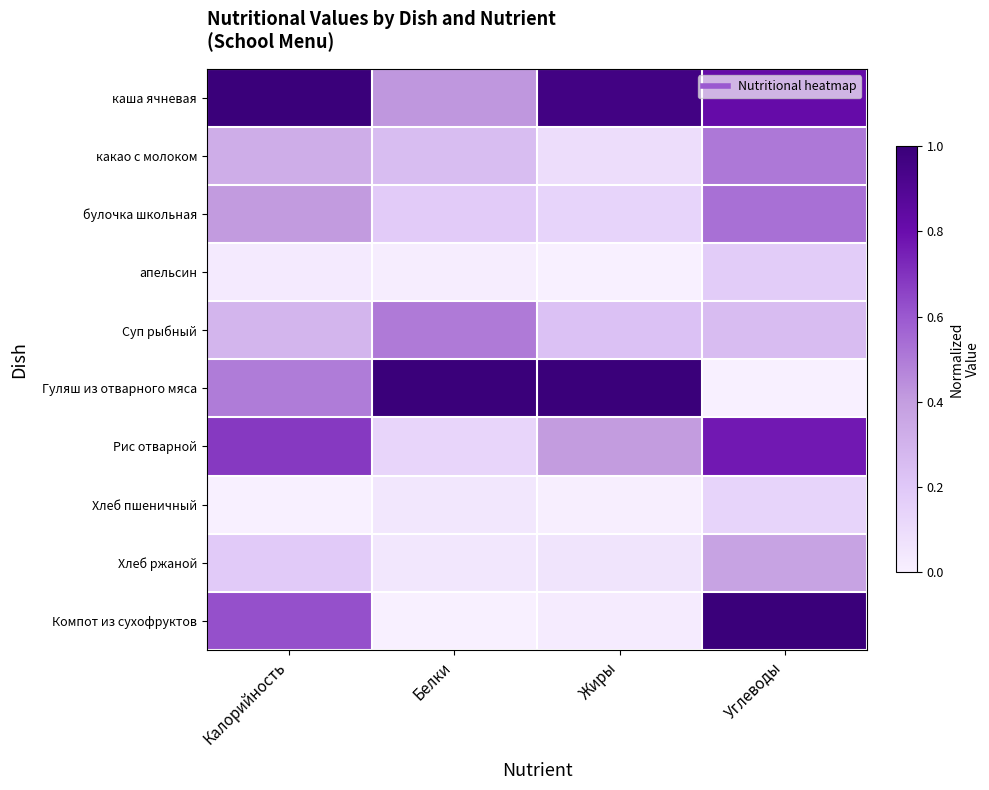

Reading left to right, what are all the values shown in this chart?

каша ячневая: Калорийность=1.0	Белки=0.4	Жиры=1.0	Углеводы=0.8
какао с молоком: Калорийность=0.3	Белки=0.3	Жиры=0.1	Углеводы=0.5
булочка школьная: Калорийность=0.4	Белки=0.2	Жиры=0.1	Углеводы=0.5
апельсин: Калорийность=0.0	Белки=0.0	Жиры=0.0	Углеводы=0.2
Суп рыбный: Калорийность=0.3	Белки=0.5	Жиры=0.2	Углеводы=0.3
Гуляш из отварного мяса: Калорийность=0.5	Белки=1.0	Жиры=1.0	Углеводы=0.0
Рис отварной: Калорийность=0.7	Белки=0.1	Жиры=0.4	Углеводы=0.8
Хлеб пшеничный: Калорийность=0.0	Белки=0.0	Жиры=0.0	Углеводы=0.1
Хлеб ржаной: Калорийность=0.2	Белки=0.0	Жиры=0.1	Углеводы=0.4
Компот из сухофруктов: Калорийность=0.6	Белки=0.0	Жиры=0.0	Углеводы=1.0